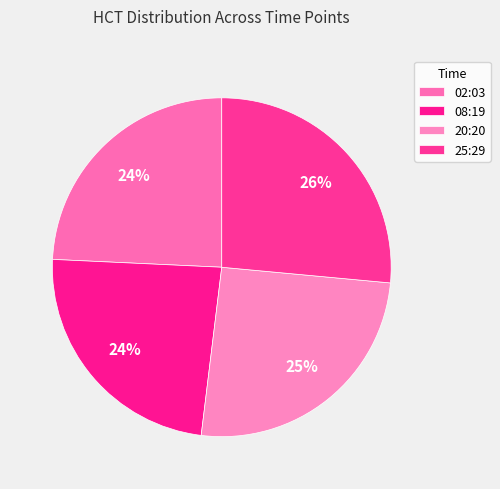

What is the smallest slice in the pie chart?

08:19